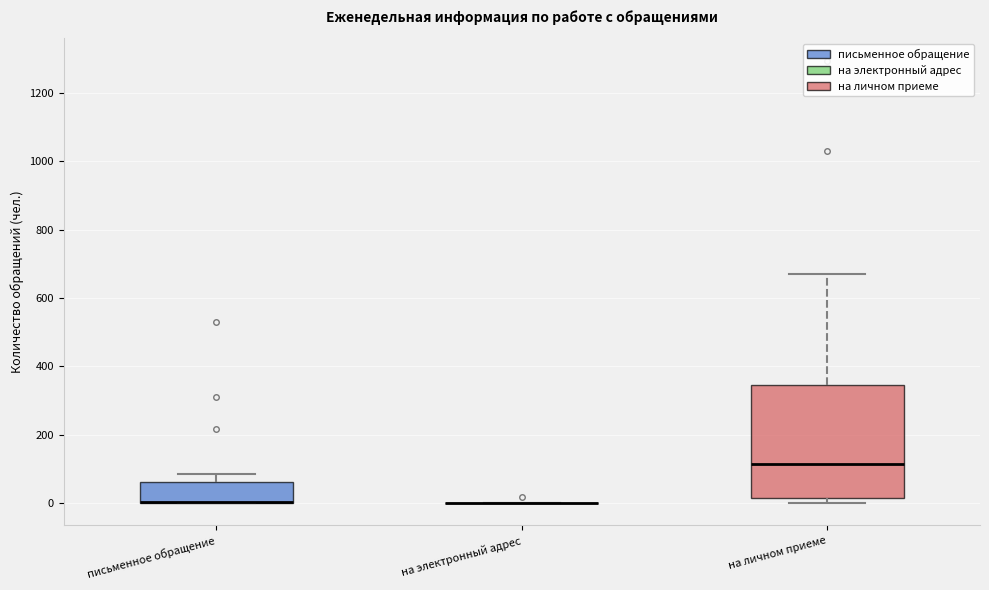

Reading left to right, transcribe this box plot: for each box, give where its median line is, the range the box spans, and where its two whiskers end, as read against the y-axis. The values are not printed on the chart, so give them approximately, as read against the axis.

письменное обращение: median 0 (drawn on the box's lower edge), box 0 to 60, whiskers 0 to 80
на электронный адрес: box collapsed to a line at 0, whiskers 0 to 0
на личном приеме: median 120, box 20 to 340, whiskers 0 to 680